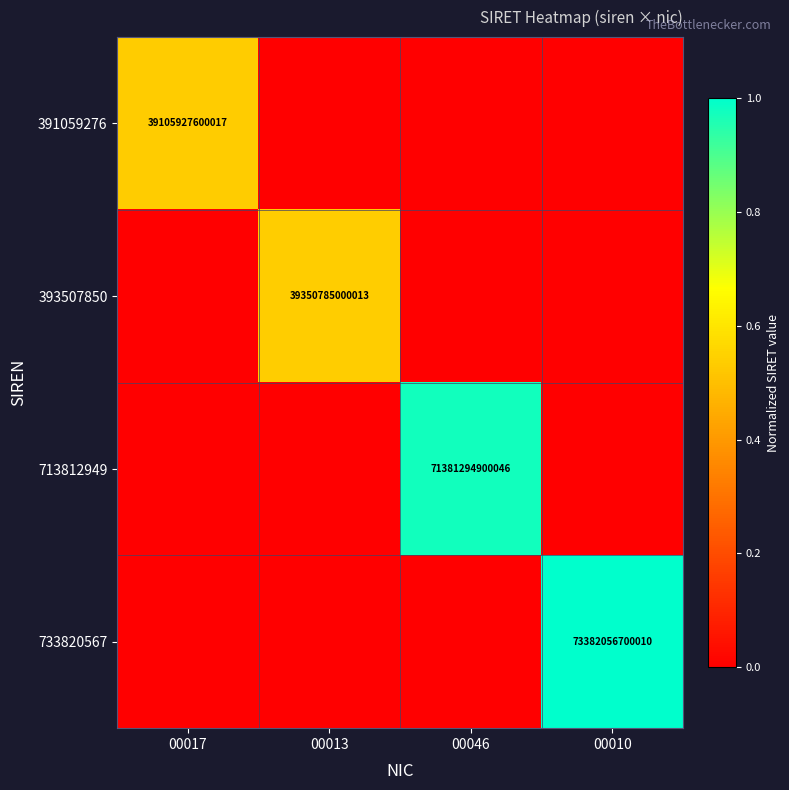

True or false: 733820567 has a value of 97536293557127 at 00010.

False